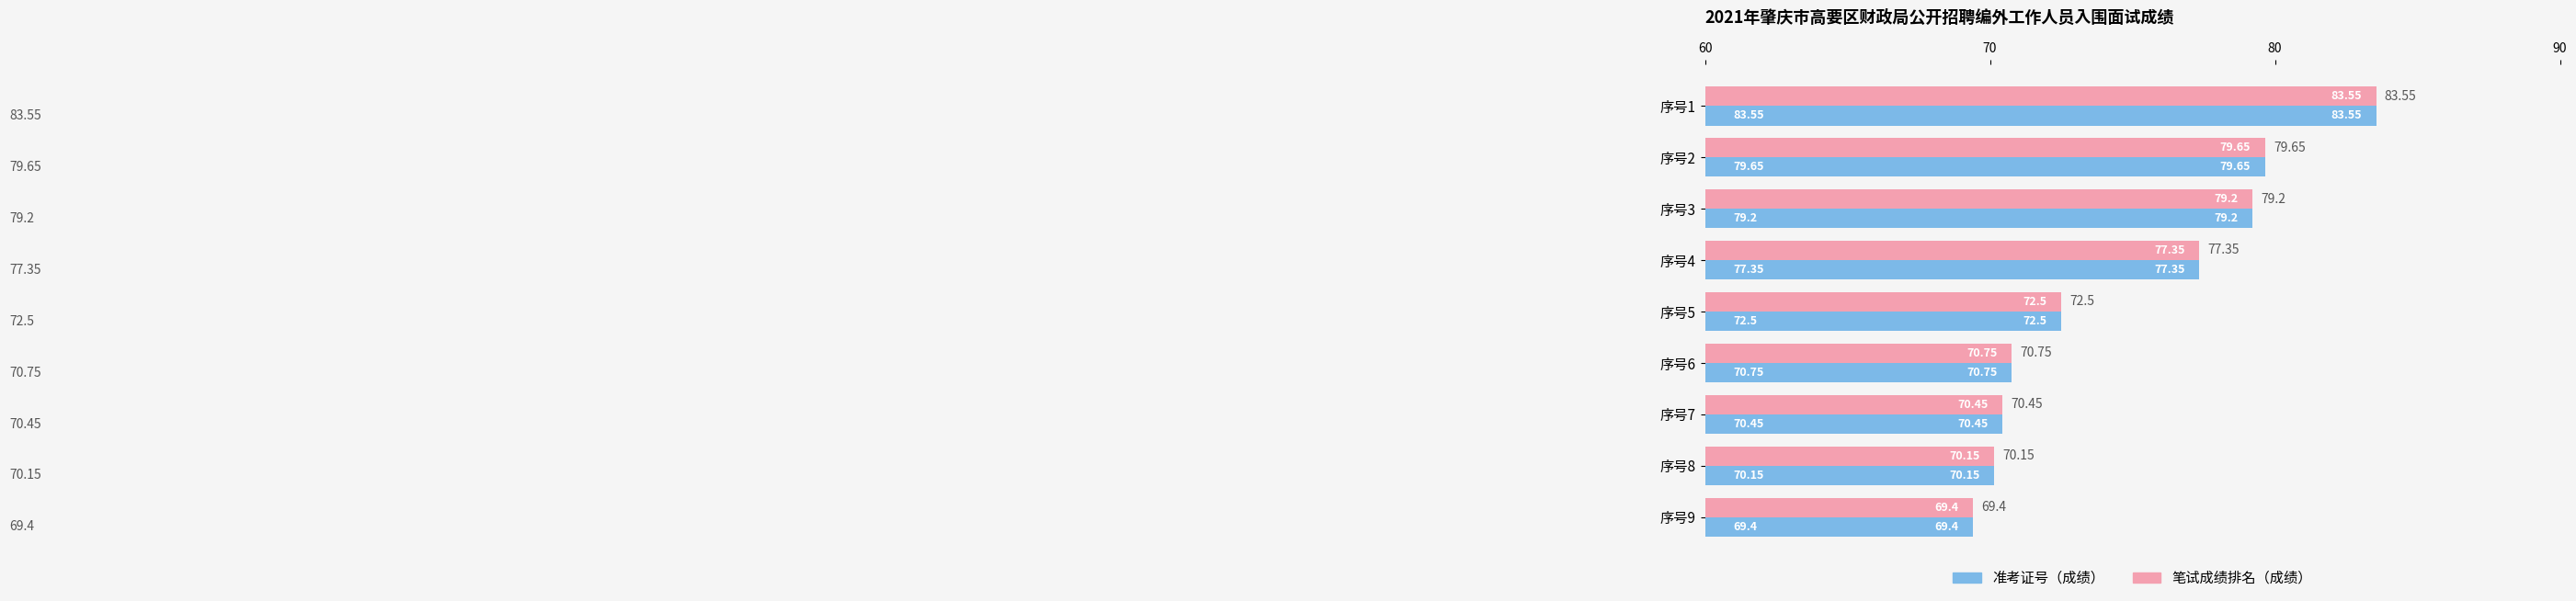

At how many categories does at least one series exceed 75?

4